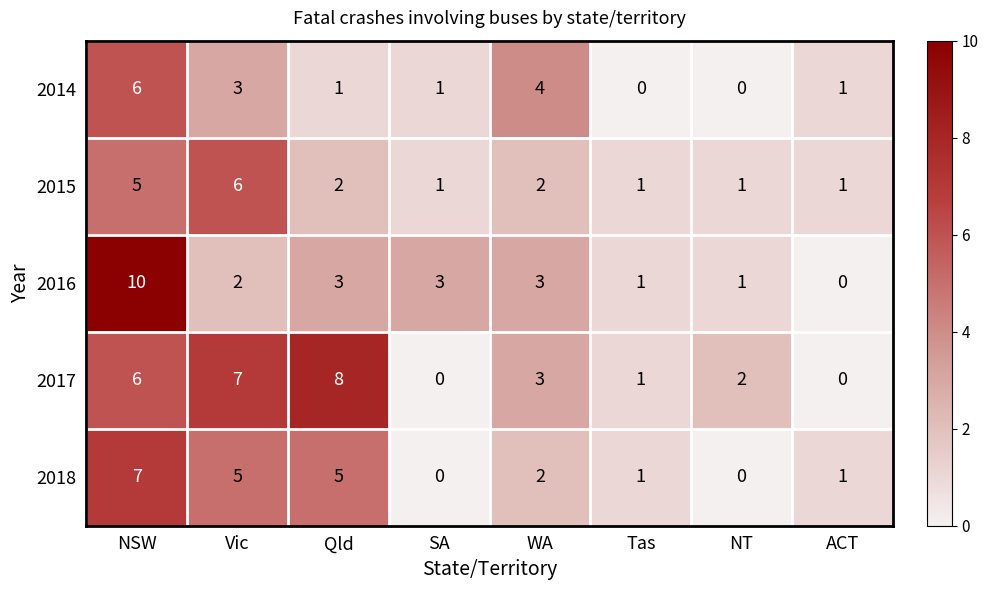

What is the difference between the maximum and second lowest values in the 2016 series?

9